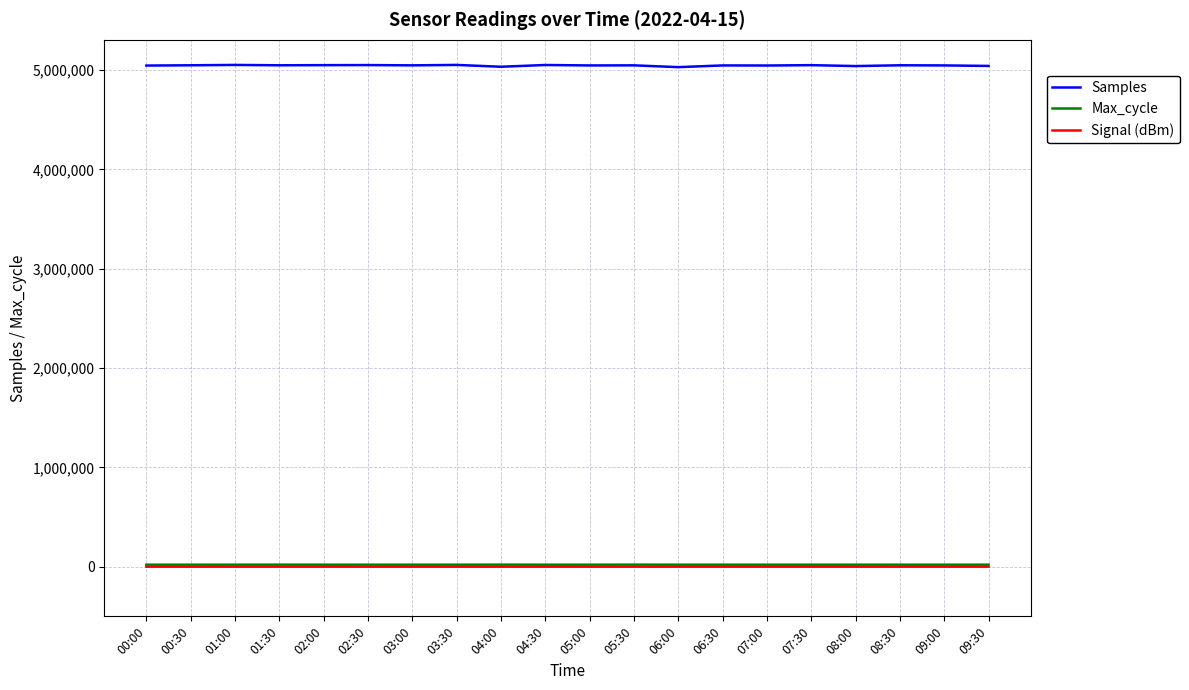

Is this an area chart (filled region under the line)?

No